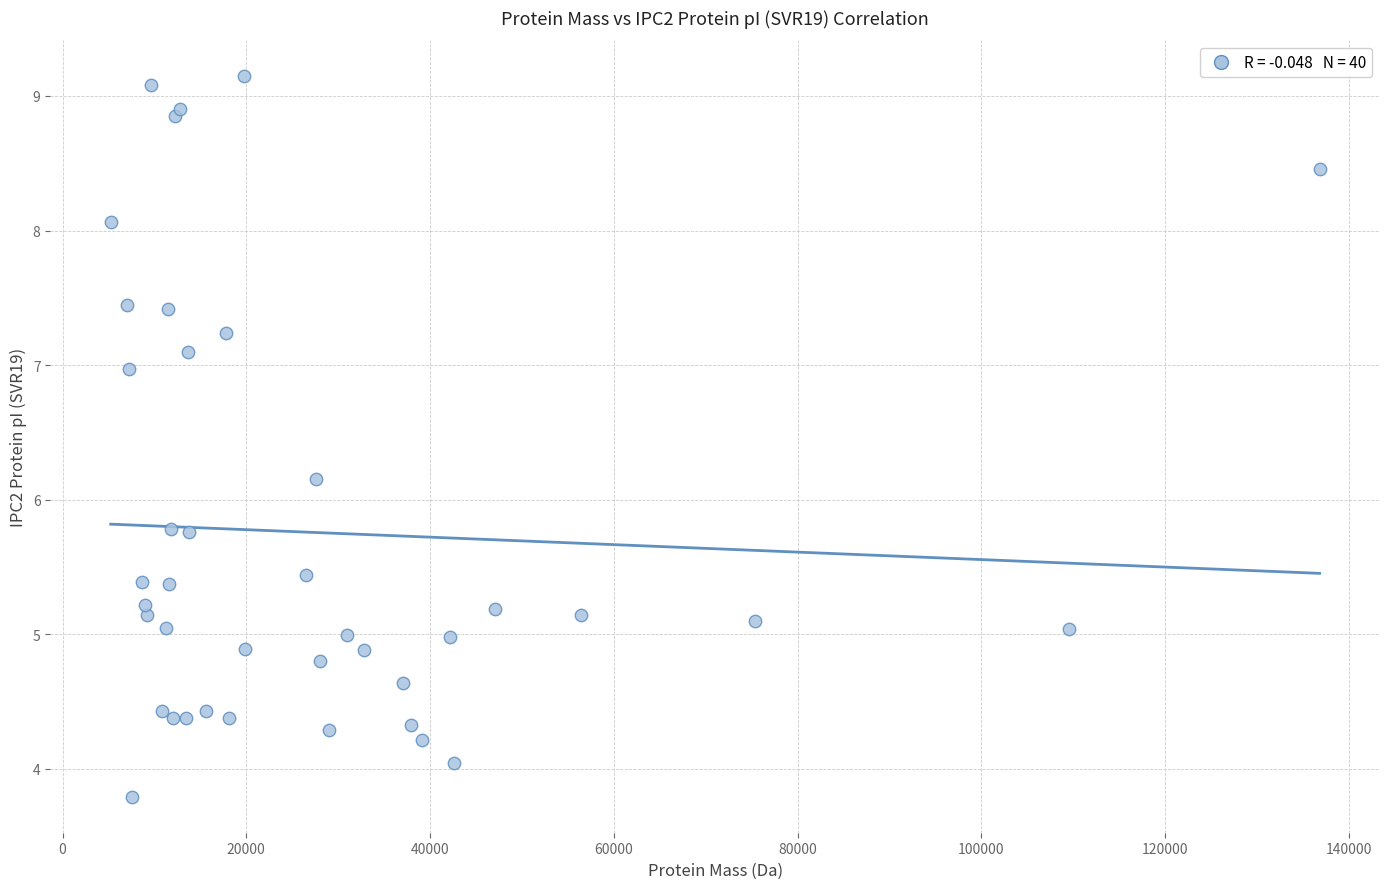

What Y value in the scatter plot is closest to 6?

6.2